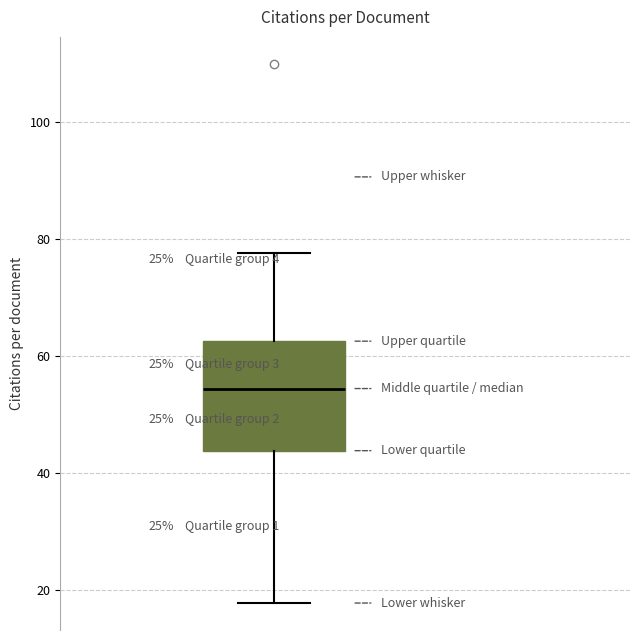

Where is the upper edge of the box on the y-axis? The values are not printed on the chart, so give them approximately, as read against the axis.

62